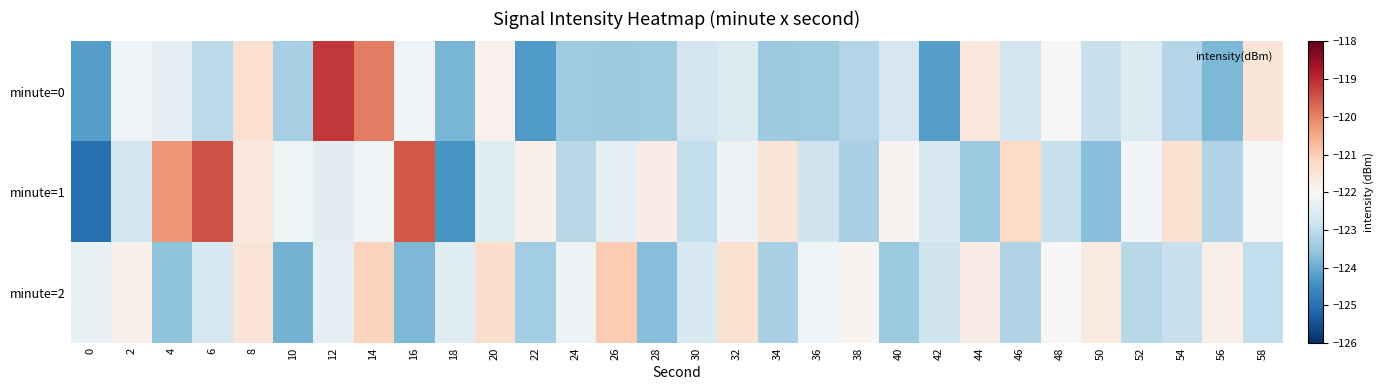

Which series changed the most between 2 and 52?

minute=2